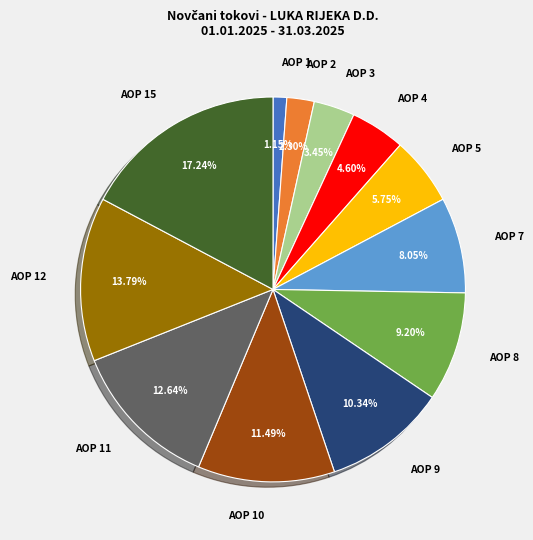

To the nearest percent, what is the average slice percentage?

8%